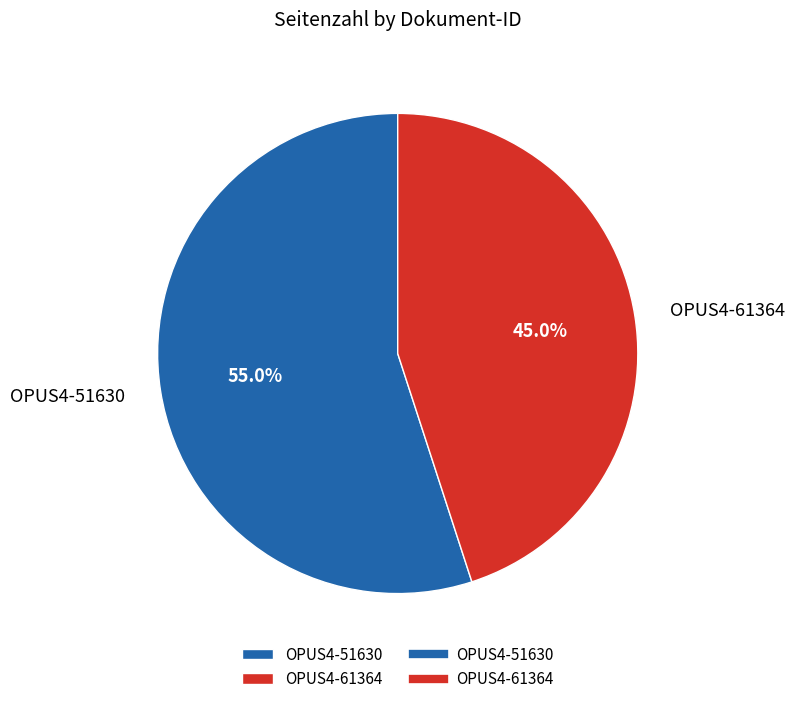

What percentage is the OPUS4-51630 slice, to the nearest percent?

55%